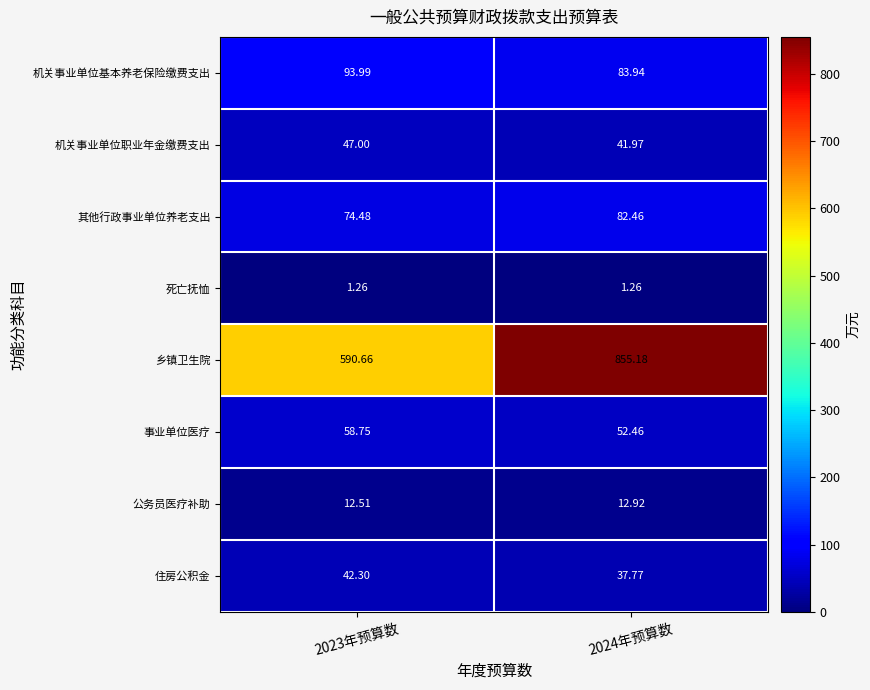

List the series in order of their peak value, highest first.

乡镇卫生院, 机关事业单位基本养老保险缴费支出, 其他行政事业单位养老支出, 事业单位医疗, 机关事业单位职业年金缴费支出, 住房公积金, 公务员医疗补助, 死亡抚恤